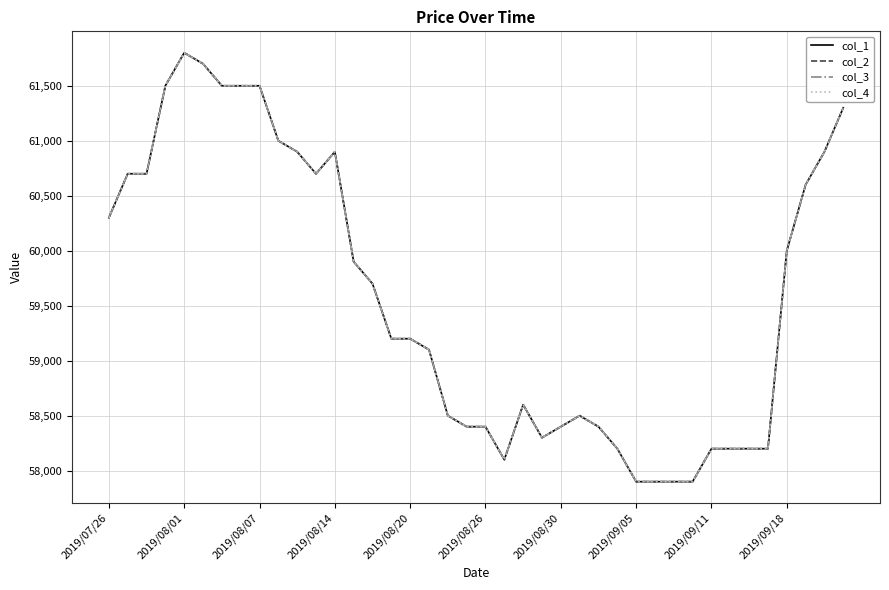

What are all the series names shown in the legend?

col_1, col_2, col_3, col_4